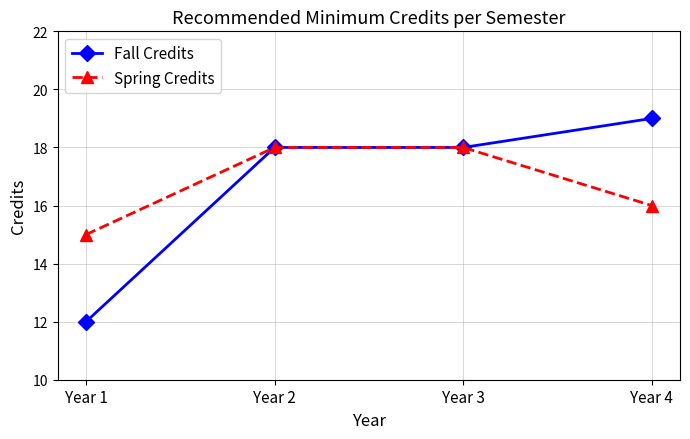

At how many categories does at least one series exceed 14?

4